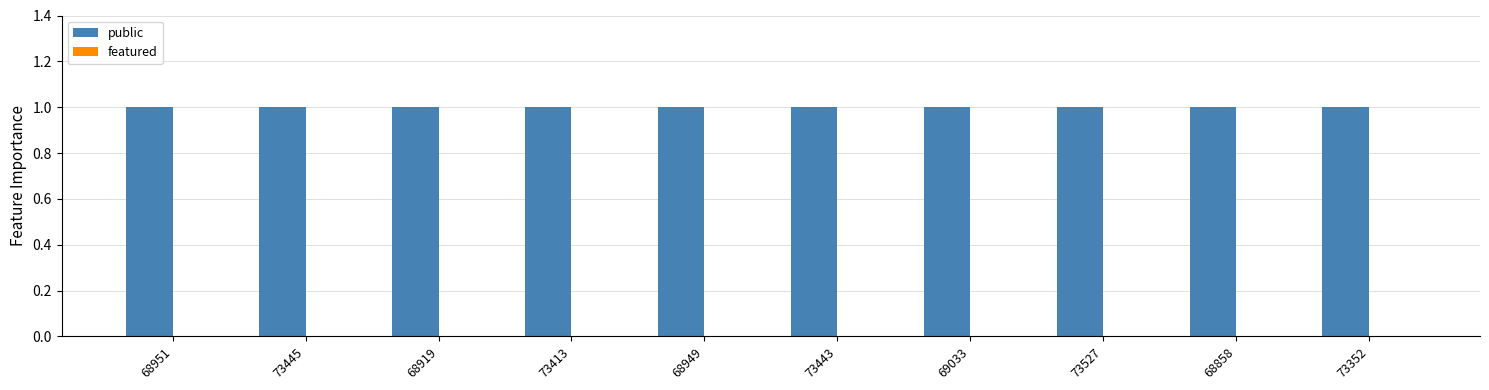

Reading right to left, list all the values displayed in this chart.

public: 1	1	1	1	1	1	1	1	1	1
featured: 0	0	0	0	0	0	0	0	0	0